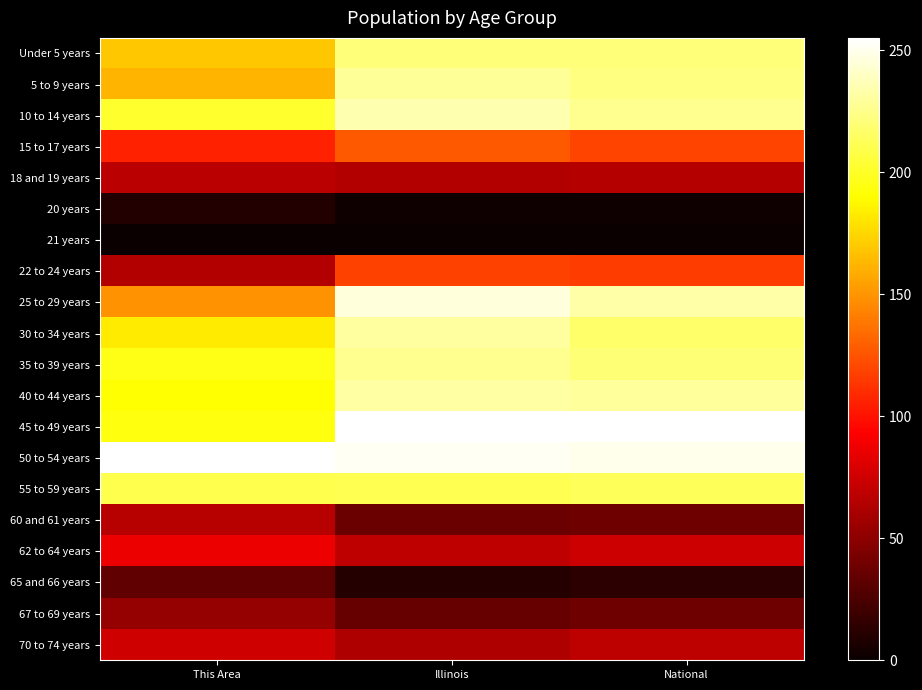

Reading left to right, extract all data points from this chart.

Under 5 years: This Area=168.4	Illinois=220.3	National=220.2
5 to 9 years: This Area=162.0	Illinois=228.2	National=222.2
10 to 14 years: This Area=202.1	Illinois=234.8	National=226.8
15 to 17 years: This Area=105.8	Illinois=126.9	National=119.5
18 and 19 years: This Area=67.4	Illinois=64.7	National=65.7
20 years: This Area=9.6	Illinois=2.3	National=2.3
21 years: This Area=0.0	Illinois=0.0	National=0.0
22 to 24 years: This Area=64.2	Illinois=117.6	National=116.1
25 to 29 years: This Area=149.2	Illinois=245.1	National=232.7
30 to 34 years: This Area=182.8	Illinois=230.3	National=216.8
35 to 39 years: This Area=195.7	Illinois=227.0	National=219.9
40 to 44 years: This Area=190.8	Illinois=231.7	National=229.7
45 to 49 years: This Area=194.1	Illinois=255.0	National=255.0
50 to 54 years: This Area=255.0	Illinois=251.9	National=249.3
55 to 59 years: This Area=210.1	Illinois=211.0	National=212.7
60 and 61 years: This Area=65.8	Illinois=37.0	National=38.3
62 to 64 years: This Area=86.6	Illinois=69.3	National=74.3
65 and 66 years: This Area=33.7	Illinois=10.8	National=13.4
67 to 69 years: This Area=52.9	Illinois=35.6	National=38.4
70 to 74 years: This Area=75.4	Illinois=63.7	National=68.4